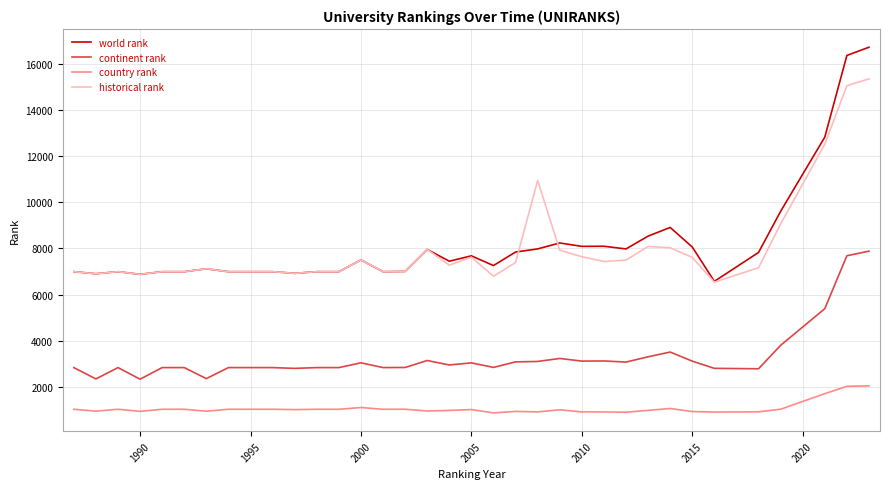

List the series in order of their peak value, highest first.

world rank, historical rank, continent rank, country rank